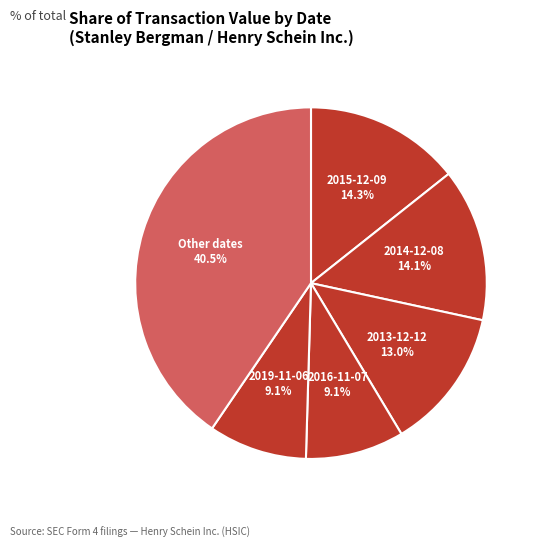

Count the number of slices in the pie.

6